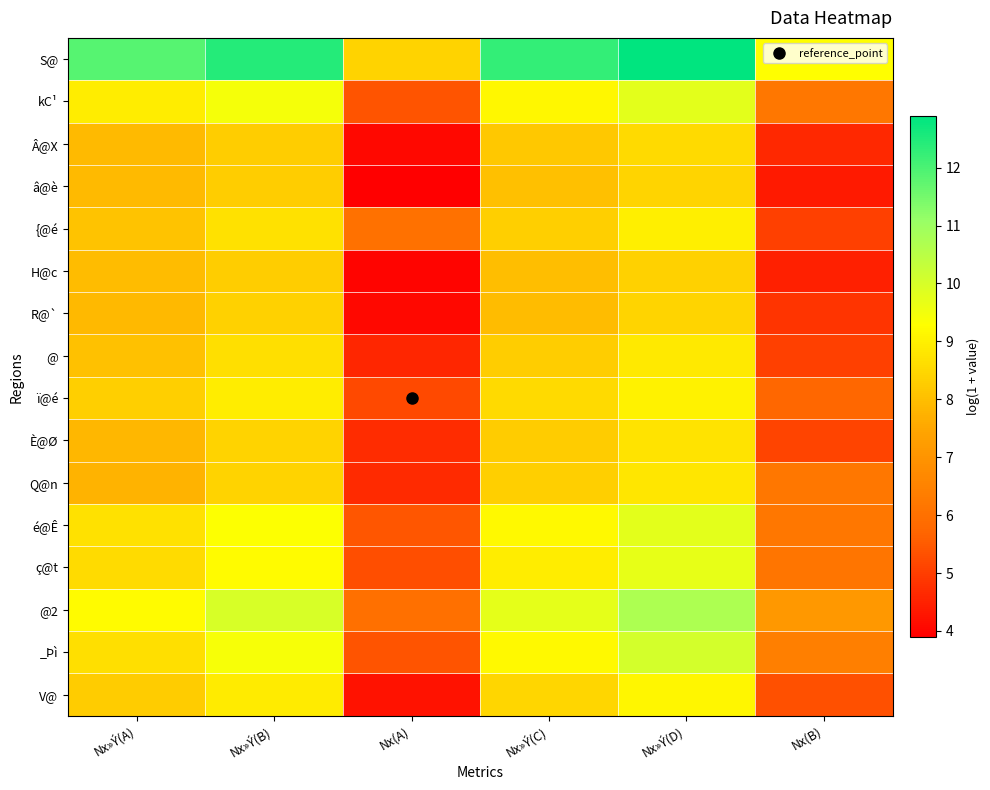

What is the total value across all series at Nx(A)?

81.2